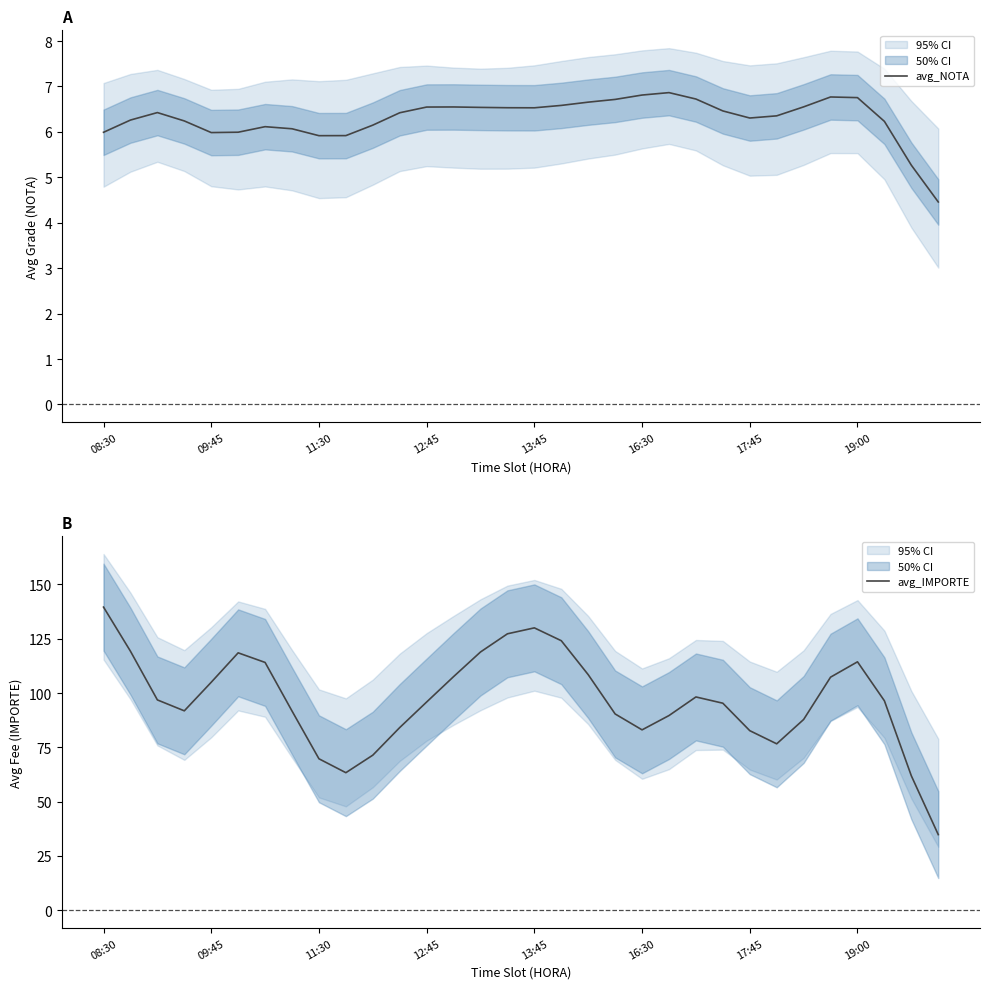

Does the chart display data point markers on the line(s)?

No